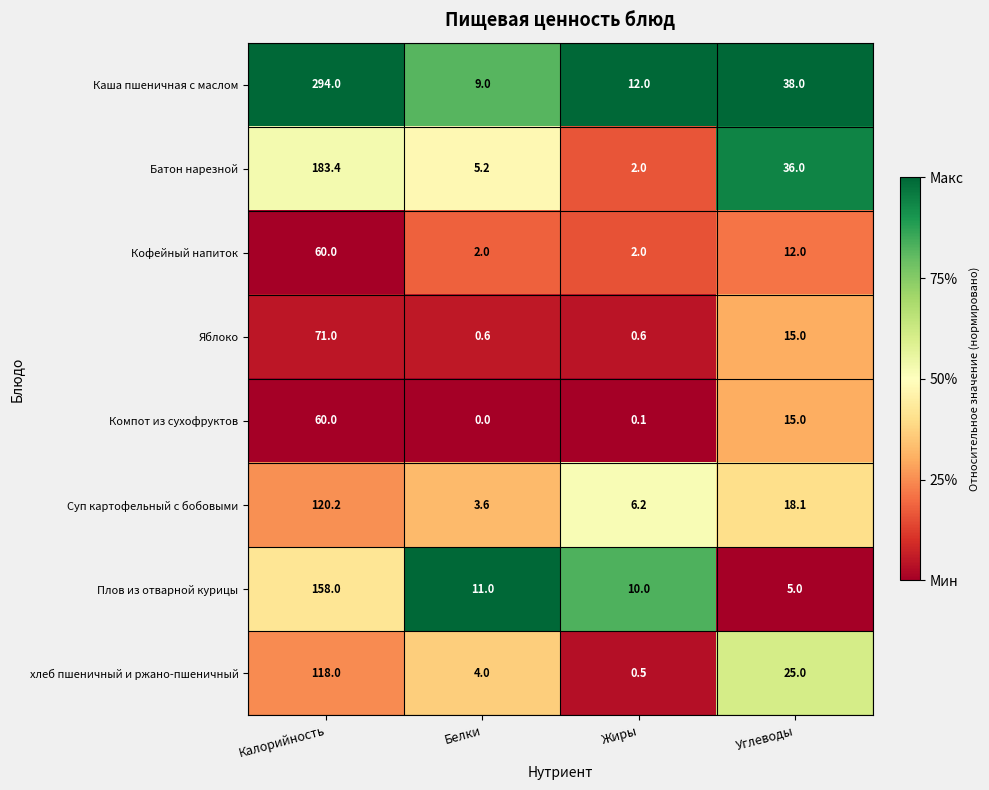

Rank the series at Белки from lowest to highest value.

Компот из сухофруктов, Яблоко, Кофейный напиток, Суп картофельный с бобовыми, хлеб пшеничный и ржано-пшеничный, Батон нарезной, Каша пшеничная с маслом, Плов из отварной курицы